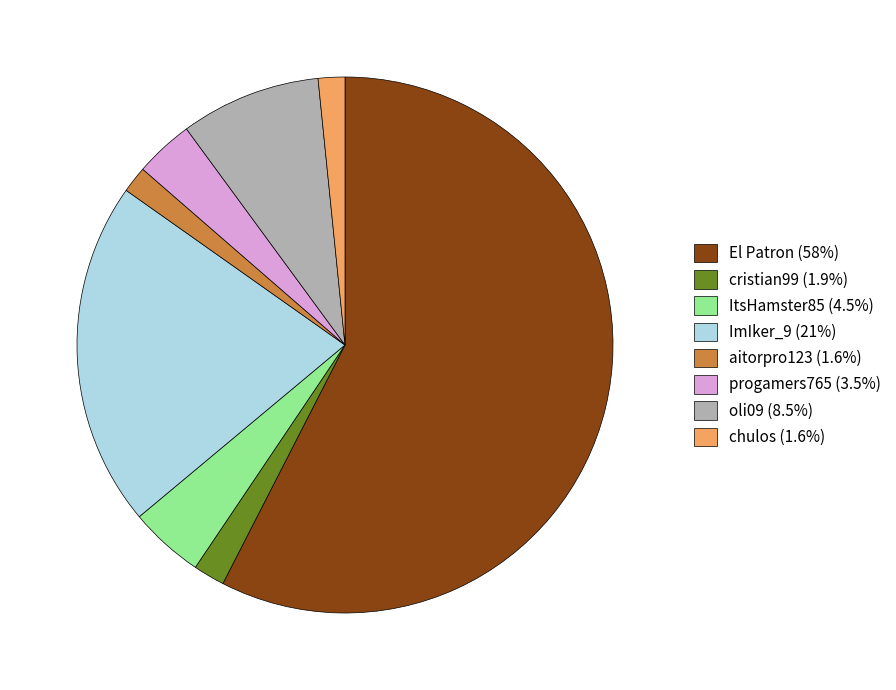

Does progamers765 (3.5%) account for over 50% of the chart?

No